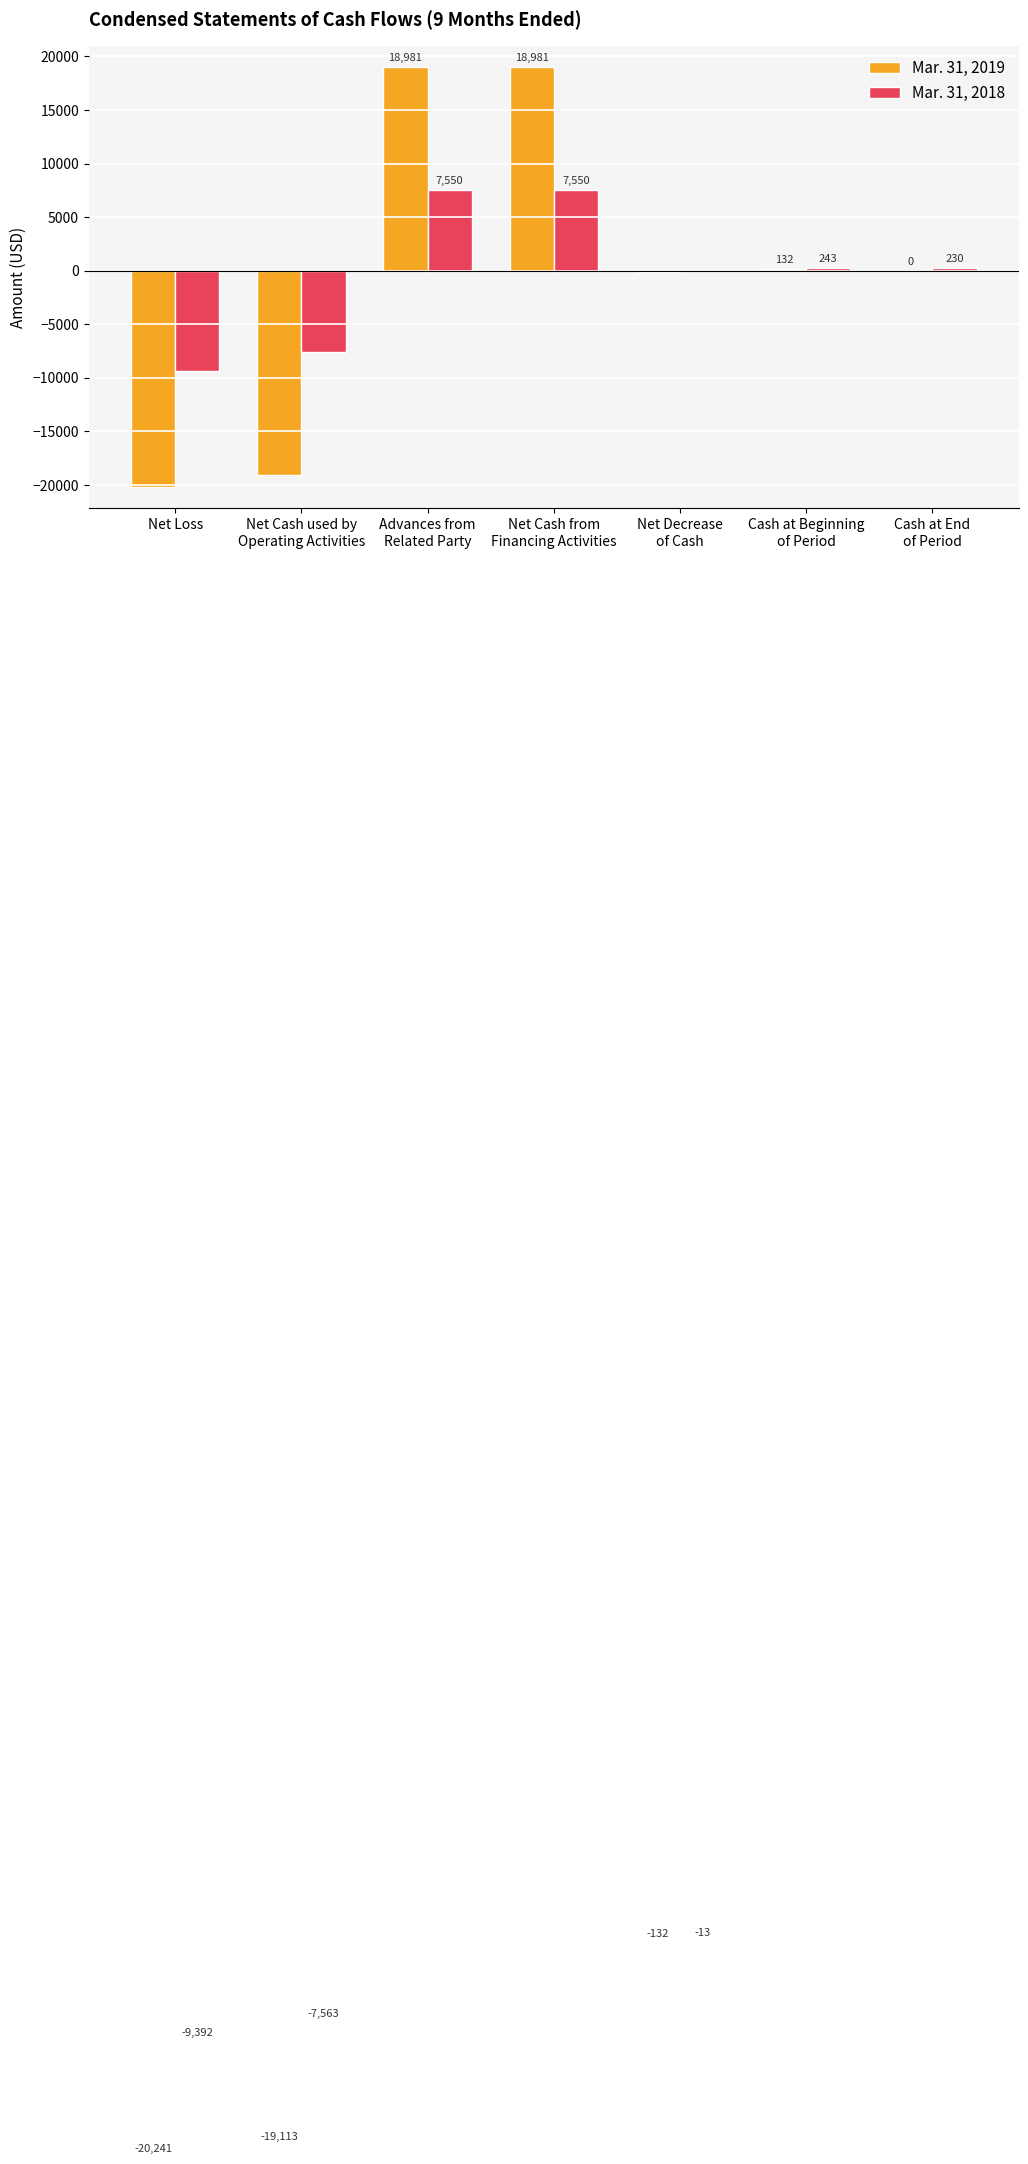

Is it true that Mar. 31, 2018 equals -13 at Net Decrease
of Cash?

True